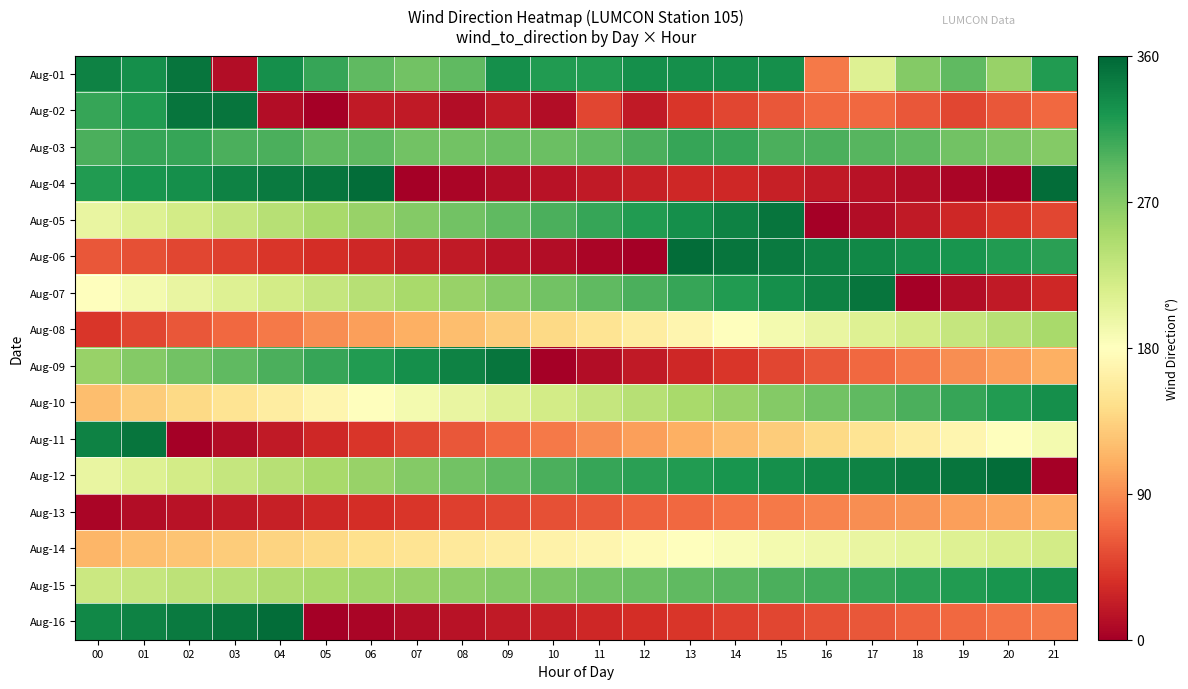

Reading right to left, extract all data points from this chart.

Aug-01: 21=320	20=260	19=290	18=270	17=210	16=80	15=330	14=330	13=330	12=330	11=320	10=320	09=330	08=290	07=280	06=290	05=310	04=330	03=10	02=350	01=330	00=340
Aug-02: 21=70	20=60	19=50	18=60	17=70	16=70	15=60	14=50	13=40	12=20	11=50	10=10	09=20	08=10	07=20	06=20	05=0	04=10	03=350	02=350	01=320	00=310
Aug-03: 21=270	20=275	19=280	18=290	17=295	16=300	15=300	14=310	13=310	12=300	11=290	10=285	09=285	08=280	07=280	06=290	05=290	04=300	03=300	02=310	01=310	00=300
Aug-04: 21=355	20=0	19=5	18=10	17=15	16=20	15=25	14=30	13=30	12=25	11=20	10=15	09=10	08=5	07=0	06=355	05=350	04=345	03=340	02=330	01=325	00=320
Aug-05: 21=50	20=40	19=30	18=20	17=10	16=0	15=350	14=340	13=330	12=320	11=310	10=300	09=290	08=280	07=270	06=260	05=250	04=240	03=230	02=220	01=210	00=200
Aug-06: 21=315	20=320	19=325	18=330	17=335	16=340	15=345	14=350	13=355	12=0	11=5	10=10	09=15	08=20	07=25	06=30	05=35	04=40	03=45	02=50	01=55	00=60
Aug-07: 21=30	20=20	19=10	18=0	17=350	16=340	15=330	14=320	13=310	12=300	11=290	10=280	09=270	08=260	07=250	06=240	05=230	04=220	03=210	02=200	01=190	00=180
Aug-08: 21=250	20=240	19=230	18=220	17=210	16=200	15=190	14=180	13=170	12=160	11=150	10=140	09=130	08=120	07=110	06=100	05=90	04=80	03=70	02=60	01=50	00=40
Aug-09: 21=110	20=100	19=90	18=80	17=70	16=60	15=50	14=40	13=30	12=20	11=10	10=0	09=350	08=340	07=330	06=320	05=310	04=300	03=290	02=280	01=270	00=260
Aug-10: 21=330	20=320	19=310	18=300	17=290	16=280	15=270	14=260	13=250	12=240	11=230	10=220	09=210	08=200	07=190	06=180	05=170	04=160	03=150	02=140	01=130	00=120
Aug-11: 21=190	20=180	19=170	18=160	17=150	16=140	15=130	14=120	13=110	12=100	11=90	10=80	09=70	08=60	07=50	06=40	05=30	04=20	03=10	02=0	01=350	00=340
Aug-12: 21=0	20=355	19=350	18=345	17=340	16=335	15=330	14=325	13=320	12=315	11=310	10=300	09=290	08=280	07=270	06=260	05=250	04=240	03=230	02=220	01=210	00=200
Aug-13: 21=110	20=105	19=100	18=95	17=90	16=85	15=80	14=75	13=70	12=65	11=60	10=55	09=50	08=45	07=40	06=35	05=30	04=25	03=20	02=15	01=10	00=5
Aug-14: 21=220	20=215	19=210	18=205	17=200	16=195	15=190	14=185	13=180	12=175	11=170	10=165	09=160	08=155	07=150	06=145	05=140	04=135	03=130	02=125	01=120	00=115
Aug-15: 21=330	20=325	19=320	18=315	17=310	16=305	15=300	14=295	13=290	12=285	11=280	10=275	09=270	08=265	07=260	06=255	05=250	04=245	03=240	02=235	01=230	00=225
Aug-16: 21=80	20=75	19=70	18=65	17=60	16=55	15=50	14=45	13=40	12=35	11=30	10=25	09=20	08=15	07=10	06=5	05=0	04=355	03=350	02=345	01=340	00=335